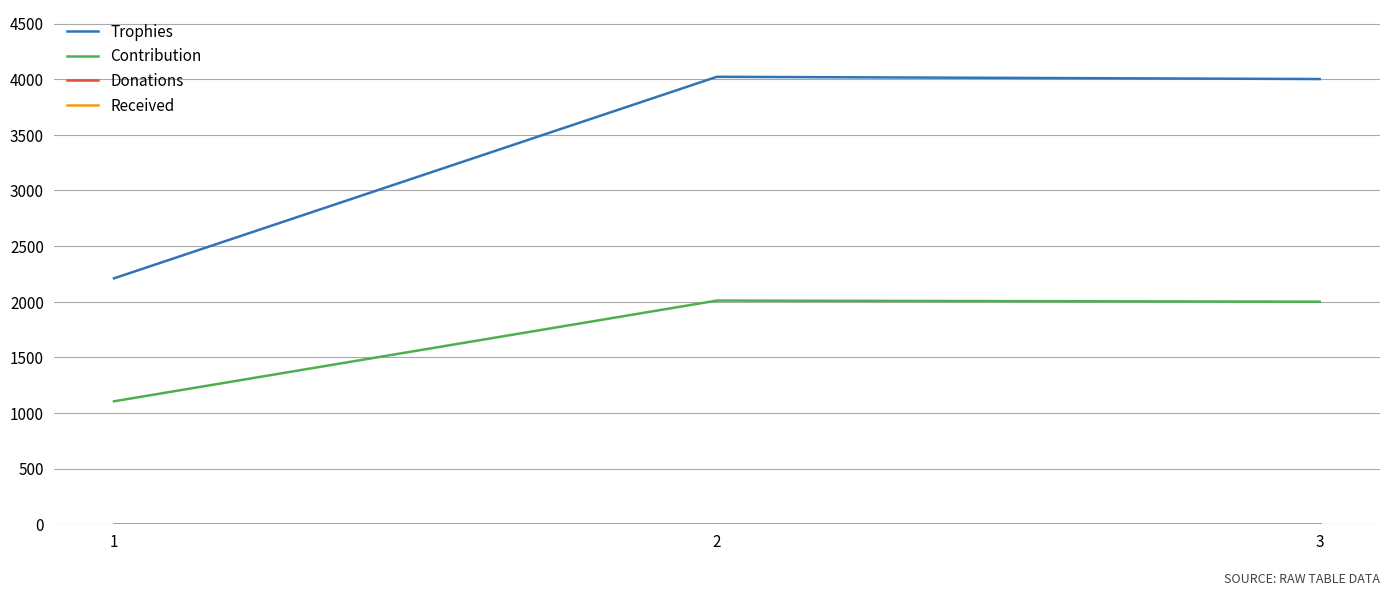

What is the value of the Trophies point at the 1st from the left?

2210